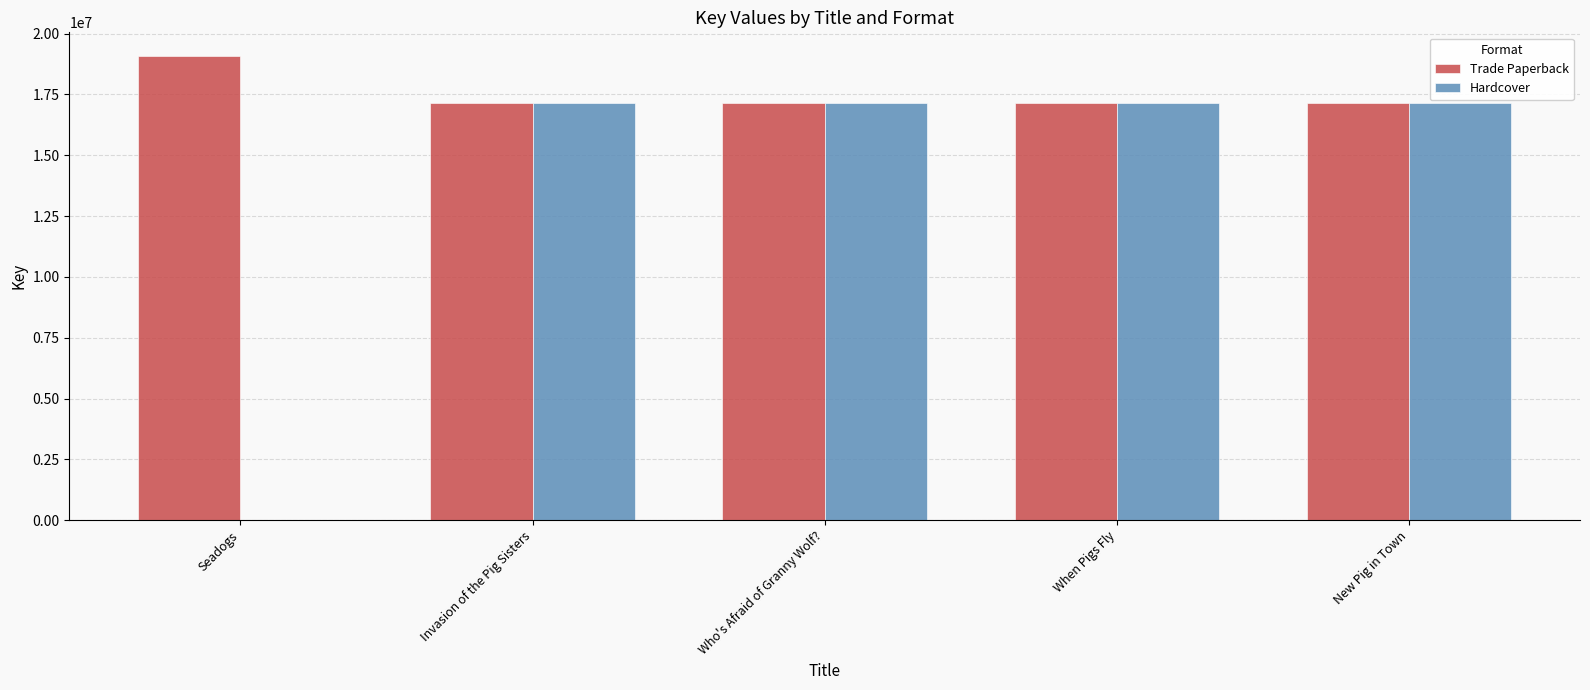

At which label is Trade Paperback closest to 18114291?

Invasion of the Pig Sisters